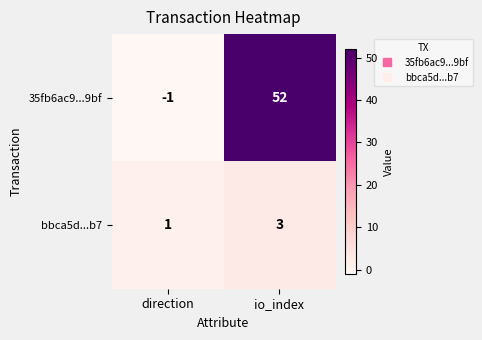

Reading left to right, list all the values displayed in this chart.

35fb6ac9...9bf: -1	52
bbca5d...b7: 1	3